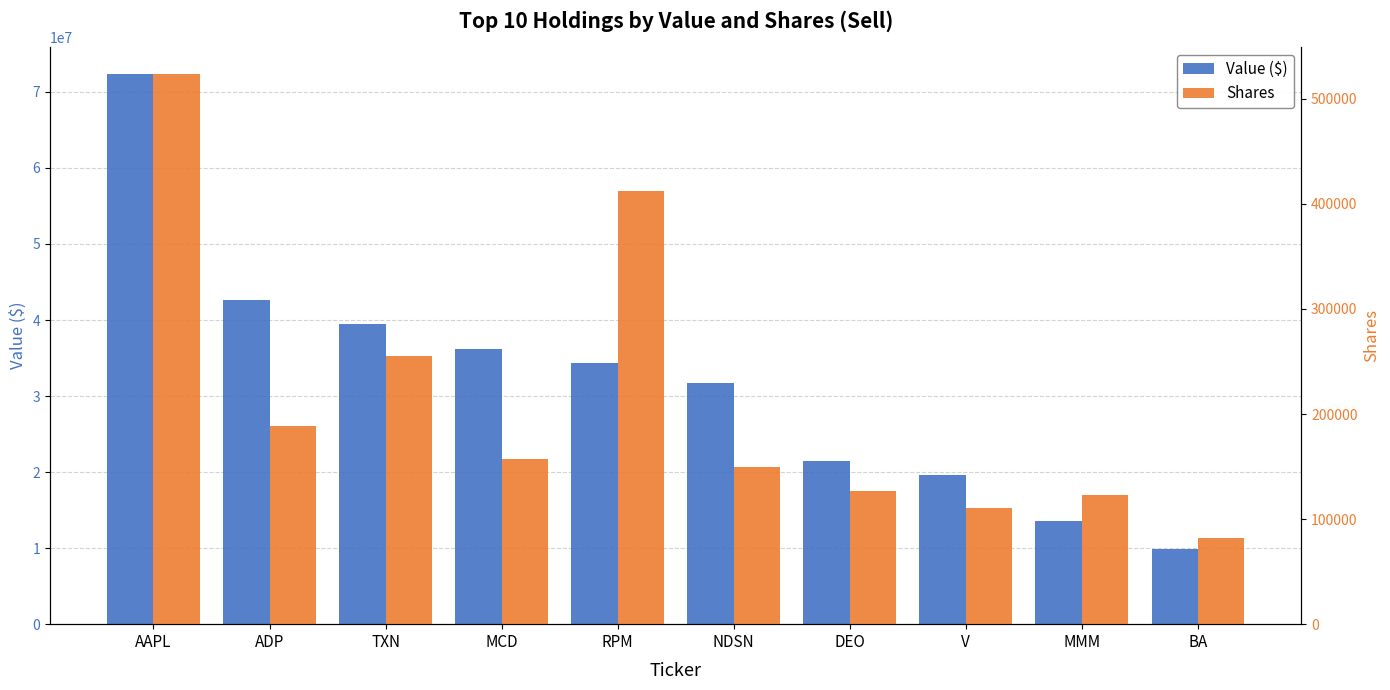

What is the label of the 8th bar from the right?

TXN